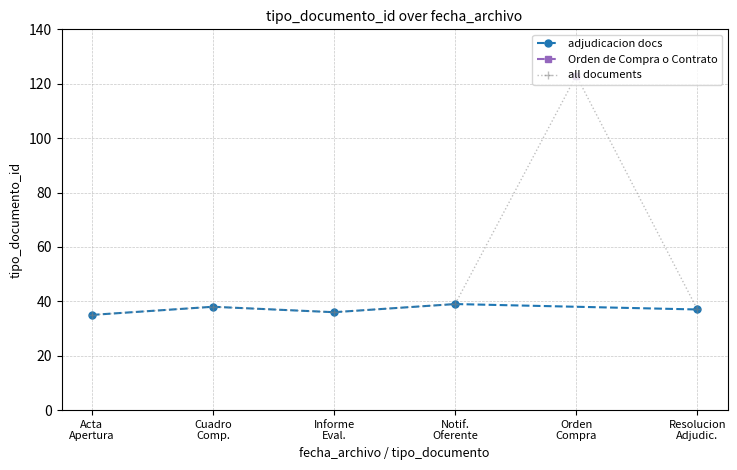

Reading right to left, what are all the values shown in this chart?

37	123	39	36	38	35